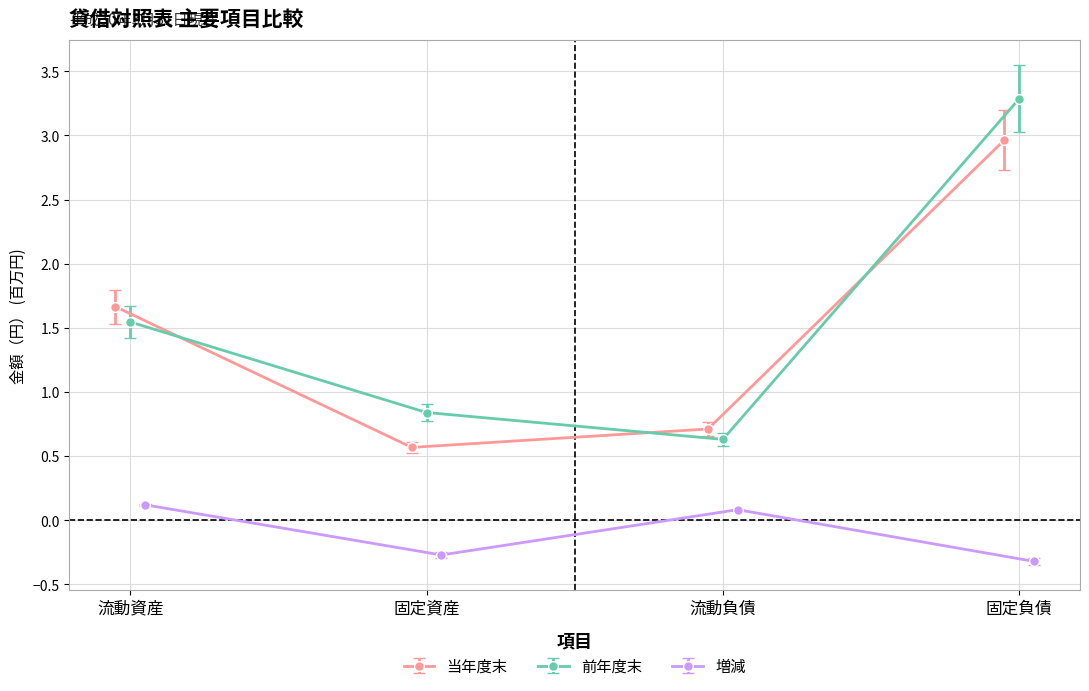

How many 当年度末 values are between 0 and 2?

3